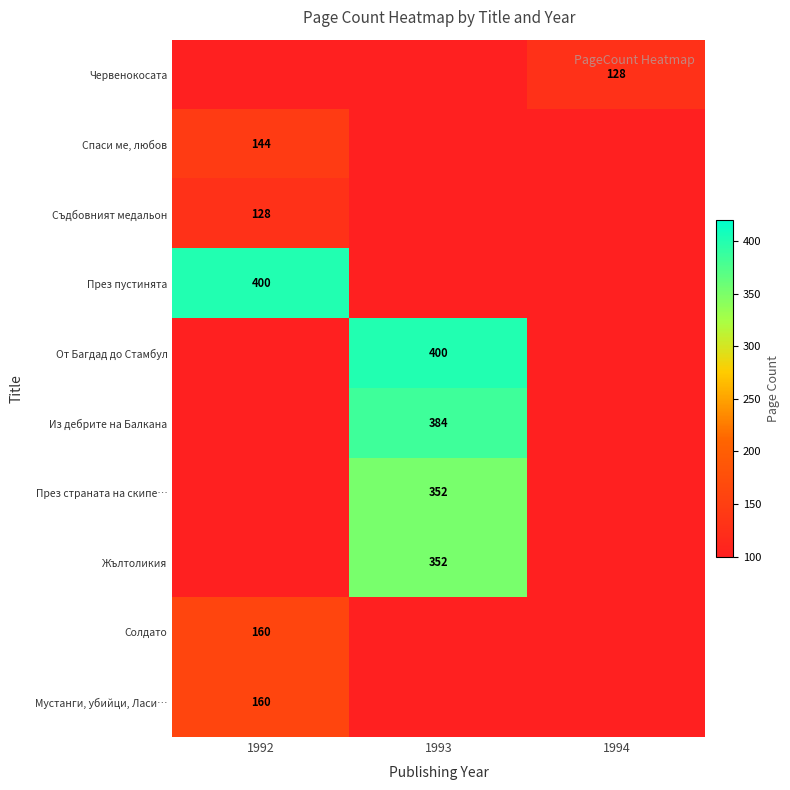

True or false: Съдбовният медальон has a value of 128 at 1992.

True